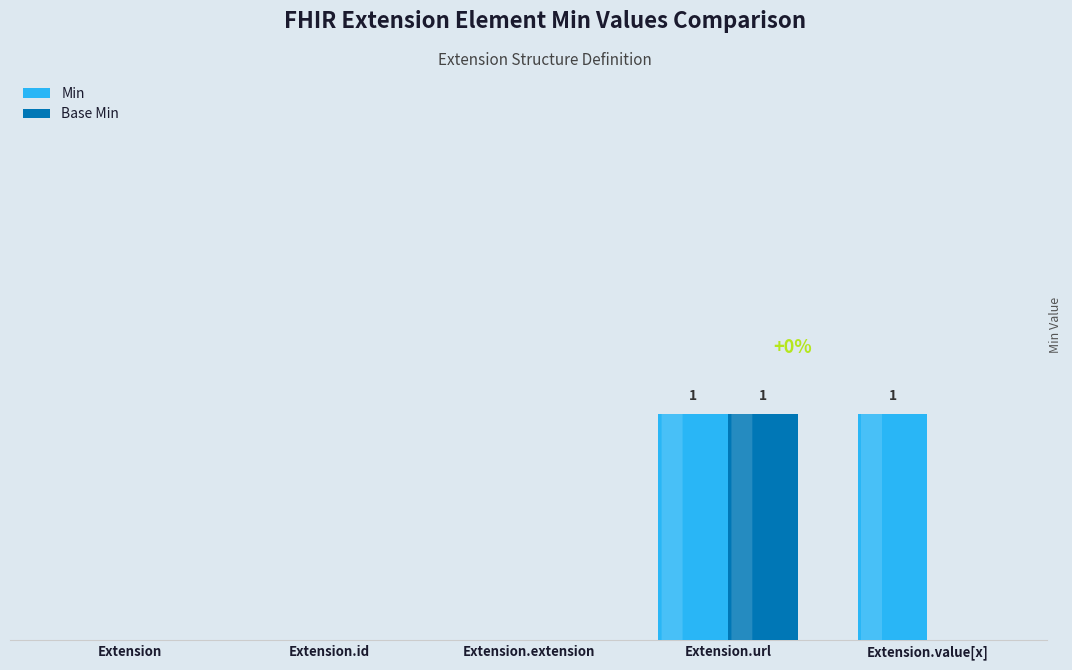

Between Extension and Extension.url, which series saw the biggest shift?

Min